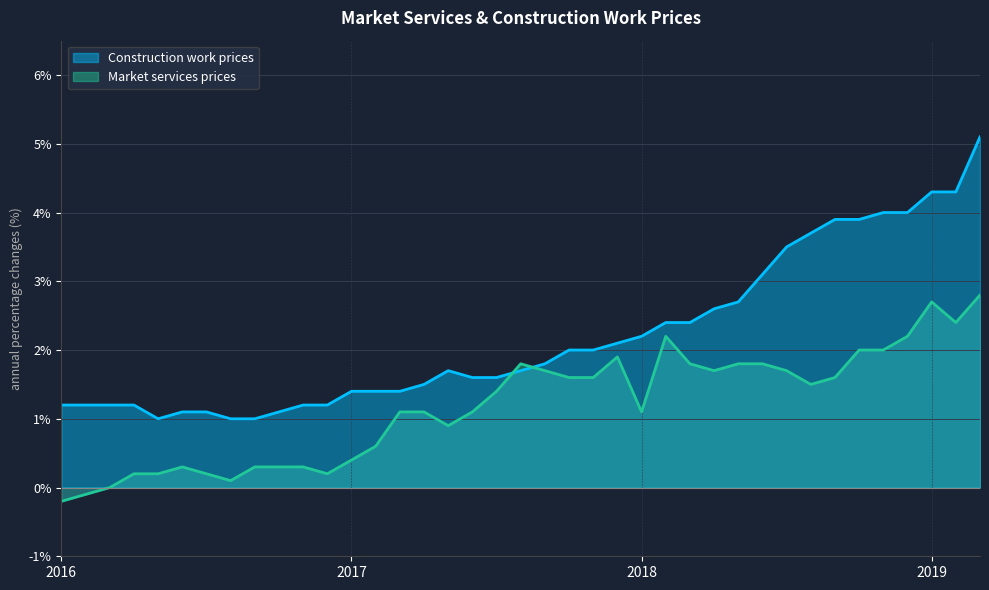

Reading left to right, what are all the values shown in this chart?

Market services prices: 1/16=-0.2	2=-0.1	3=0.0	4=0.2	5=0.2	6=0.3	7=0.2	8=0.1	9=0.3	10=0.3	11=0.3	12=0.2	1/17=0.4	2=0.6	3=1.1	4=1.1	5=0.9	6=1.1	7=1.4	8=1.8	9=1.7	10=1.6	11=1.6	12=1.9	1/18=1.1	2=2.2	3=1.8	4=1.7	5=1.8	6=1.8	7=1.7	8=1.5	9=1.6	10=2.0	11=2.0	12=2.2	1/19=2.7	2=2.4	3=2.8
Construction work prices: 1/16=1.2	2=1.2	3=1.2	4=1.2	5=1.0	6=1.1	7=1.1	8=1.0	9=1.0	10=1.1	11=1.2	12=1.2	1/17=1.4	2=1.4	3=1.4	4=1.5	5=1.7	6=1.6	7=1.6	8=1.7	9=1.8	10=2.0	11=2.0	12=2.1	1/18=2.2	2=2.4	3=2.4	4=2.6	5=2.7	6=3.1	7=3.5	8=3.7	9=3.9	10=3.9	11=4.0	12=4.0	1/19=4.3	2=4.3	3=5.1